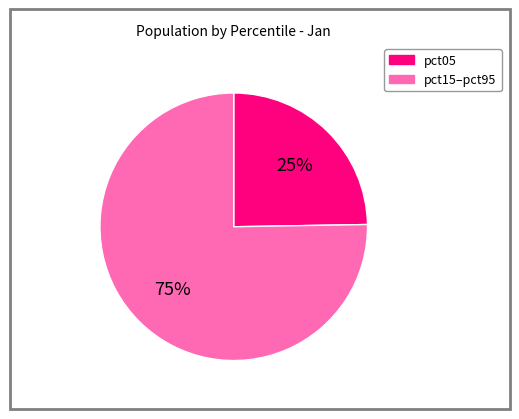

Is there any slice that represents more than half of the pie?

Yes